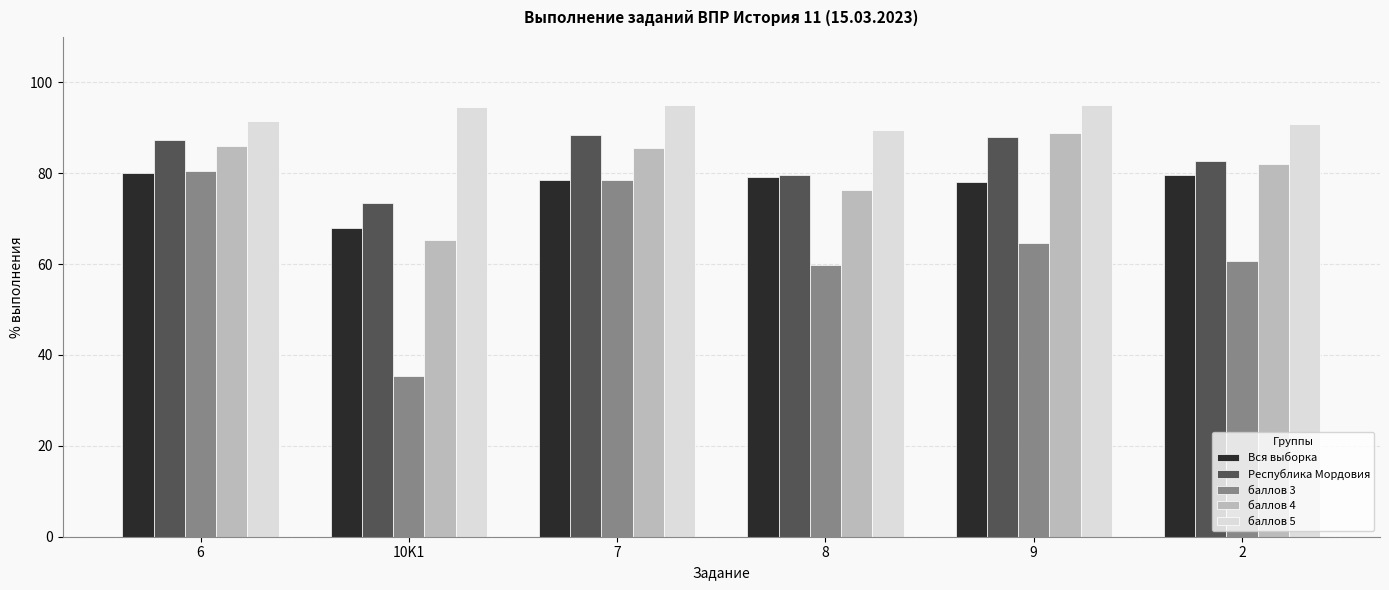

Is it true that баллов 5 equals 90.8 at 2?

True